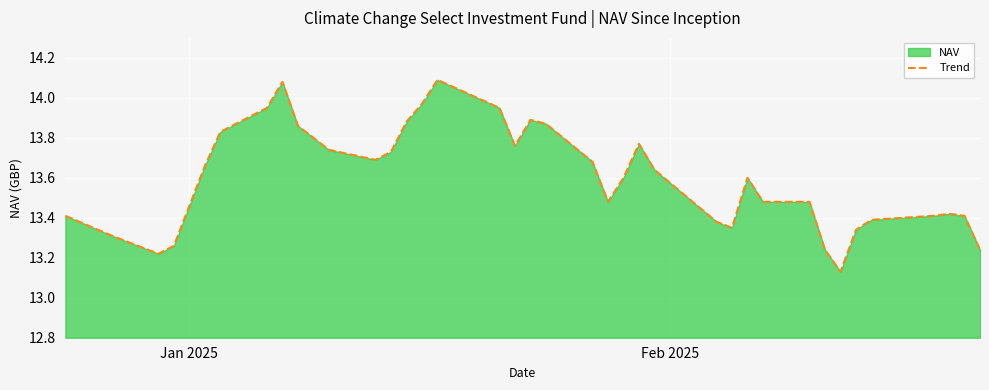

Count the number of categories in the chart.

37